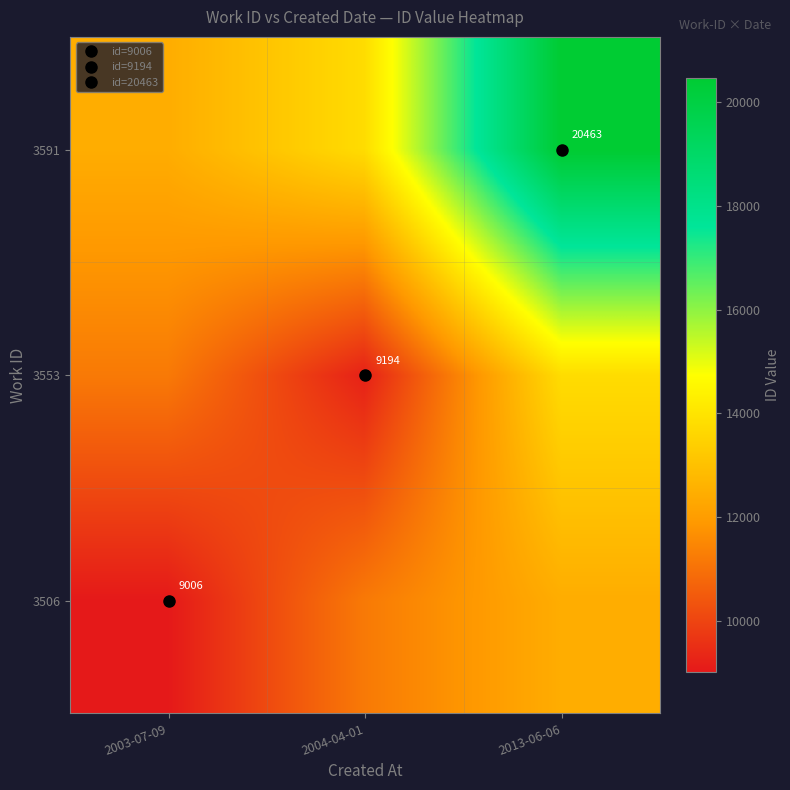

Rank the categories by 3553 value from highest to lowest.

2013-06-06, 2003-07-09, 2004-04-01